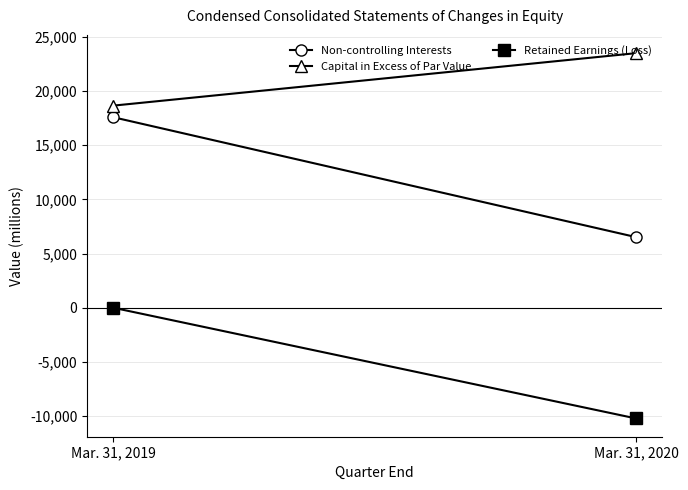

At which label does Non-controlling Interests reach its peak?

Mar. 31, 2019